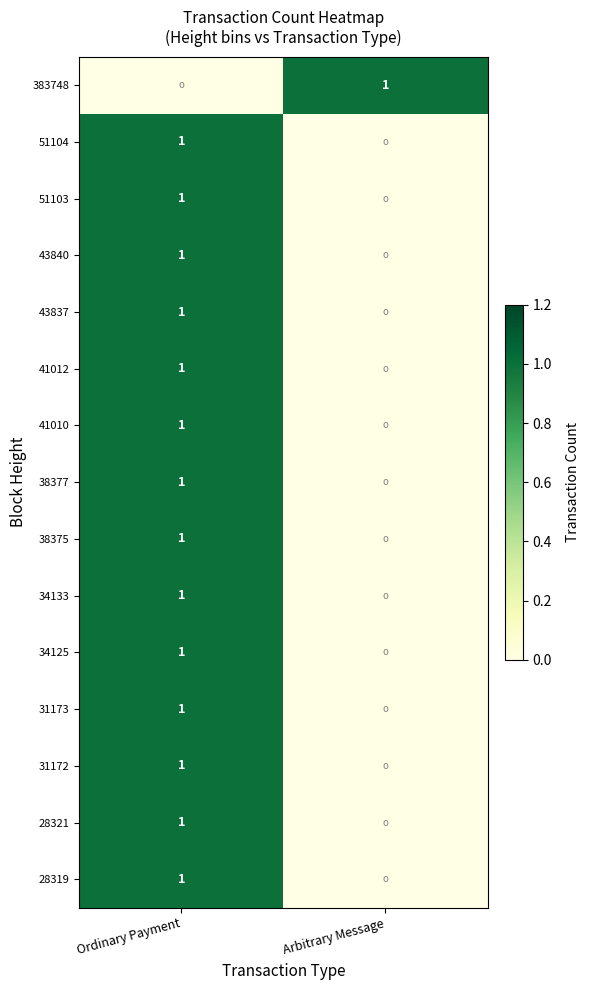

The 43837 series shows 1 at Ordinary Payment. True or false?

True